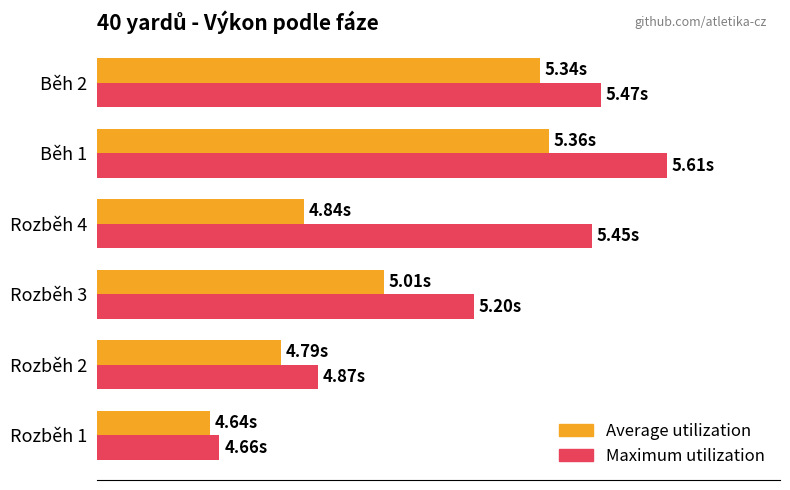

What are all the series names shown in the legend?

Average utilization, Maximum utilization